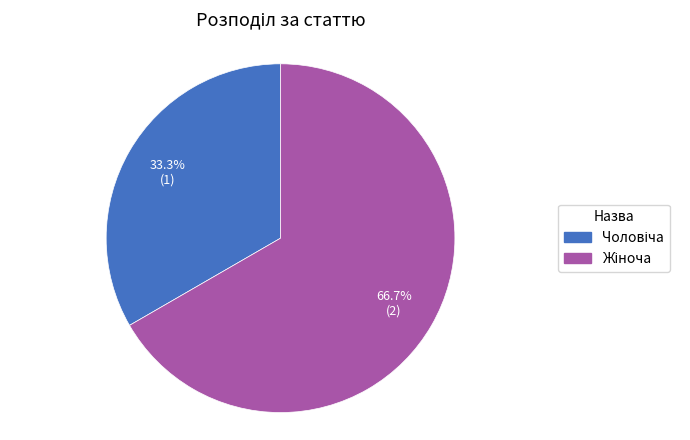

What is the total percentage of Чоловіча and Жіноча?

100.0%